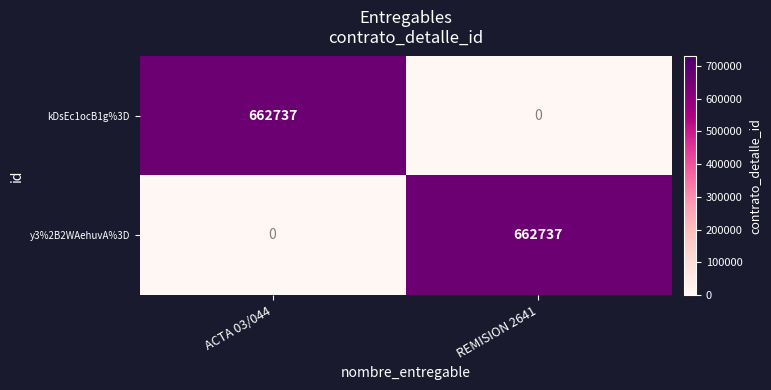

Rank the series at ACTA 03/044 from lowest to highest value.

y3%2B2WAehuvA%3D, kDsEc1ocB1g%3D